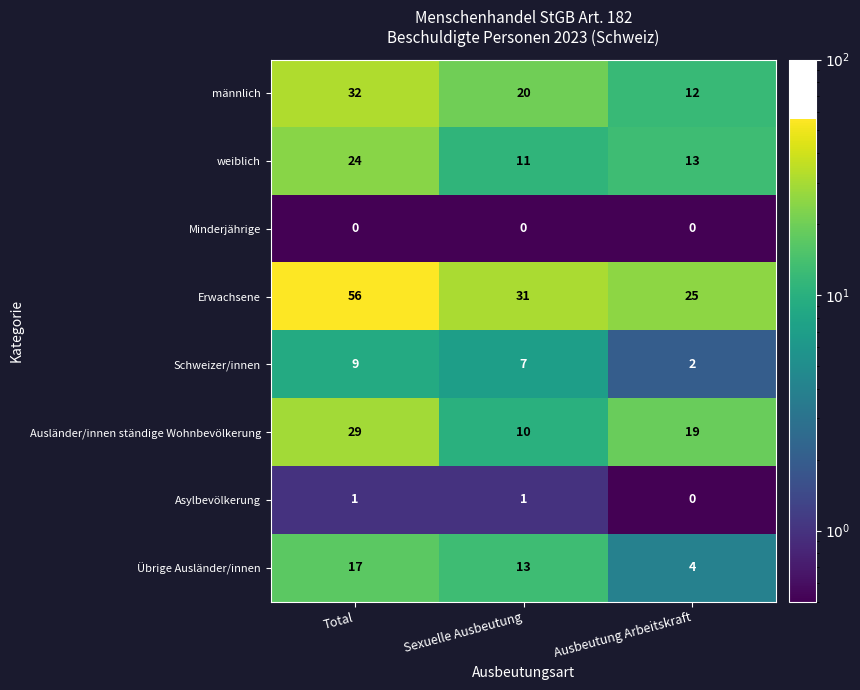

The Schweizer/innen series shows 9 at Total. True or false?

True